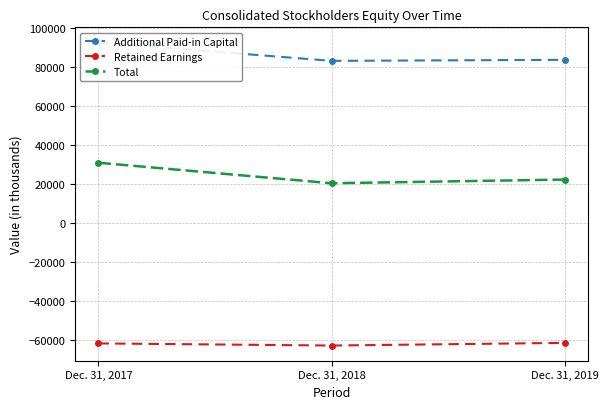

Which category has the highest value across all series?

Dec. 31, 2017